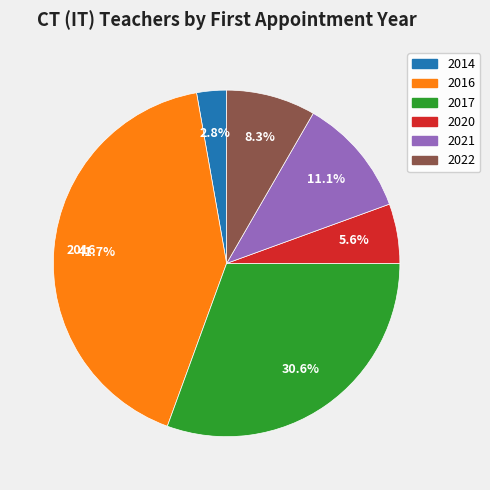

Combined, what portion of the pie is 2014 and 2022?

11.1%